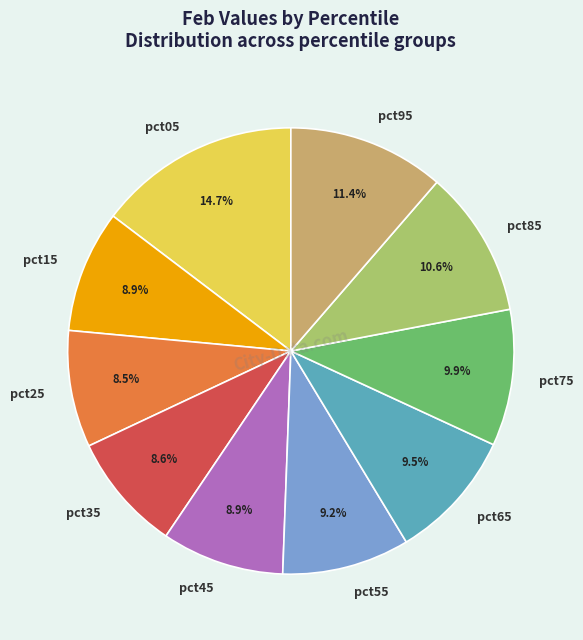

To the nearest percent, what is the average slice percentage?

10%